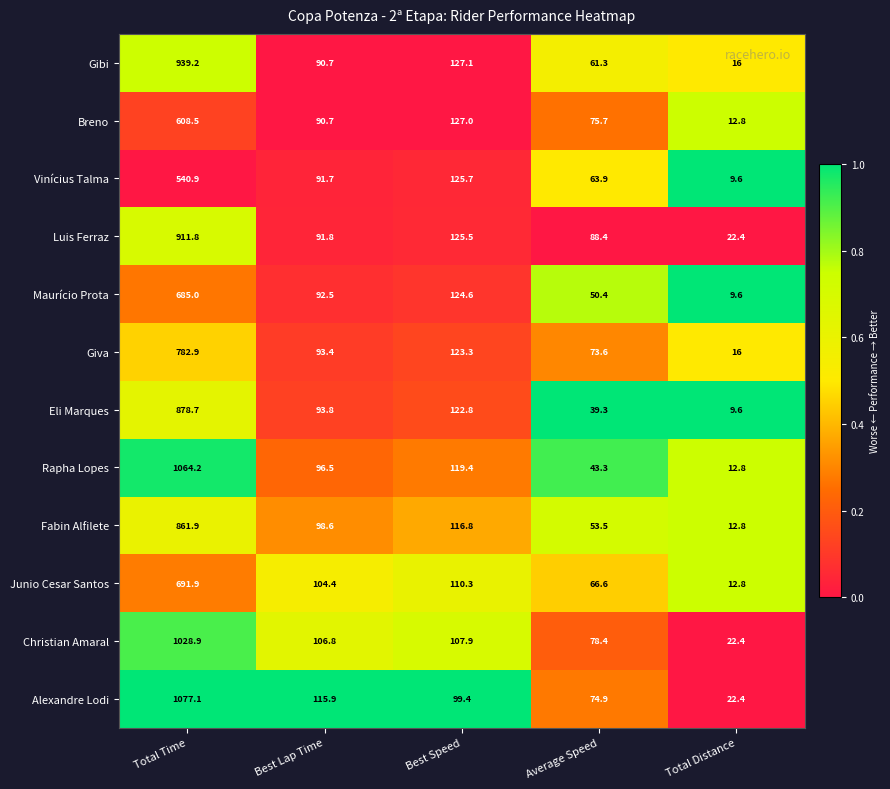

Which label corresponds to the largest value in the chart?

Total Time